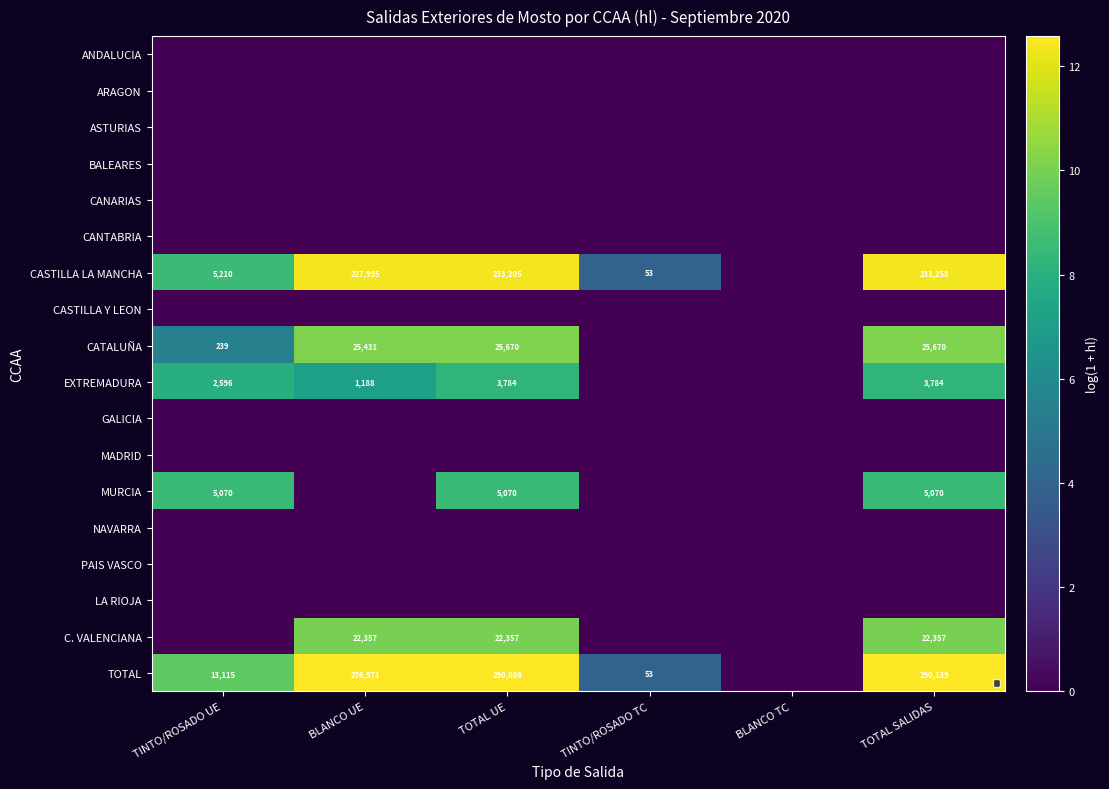

Is it true that MURCIA equals 2718 at TINTO/ROSADO UE?

False